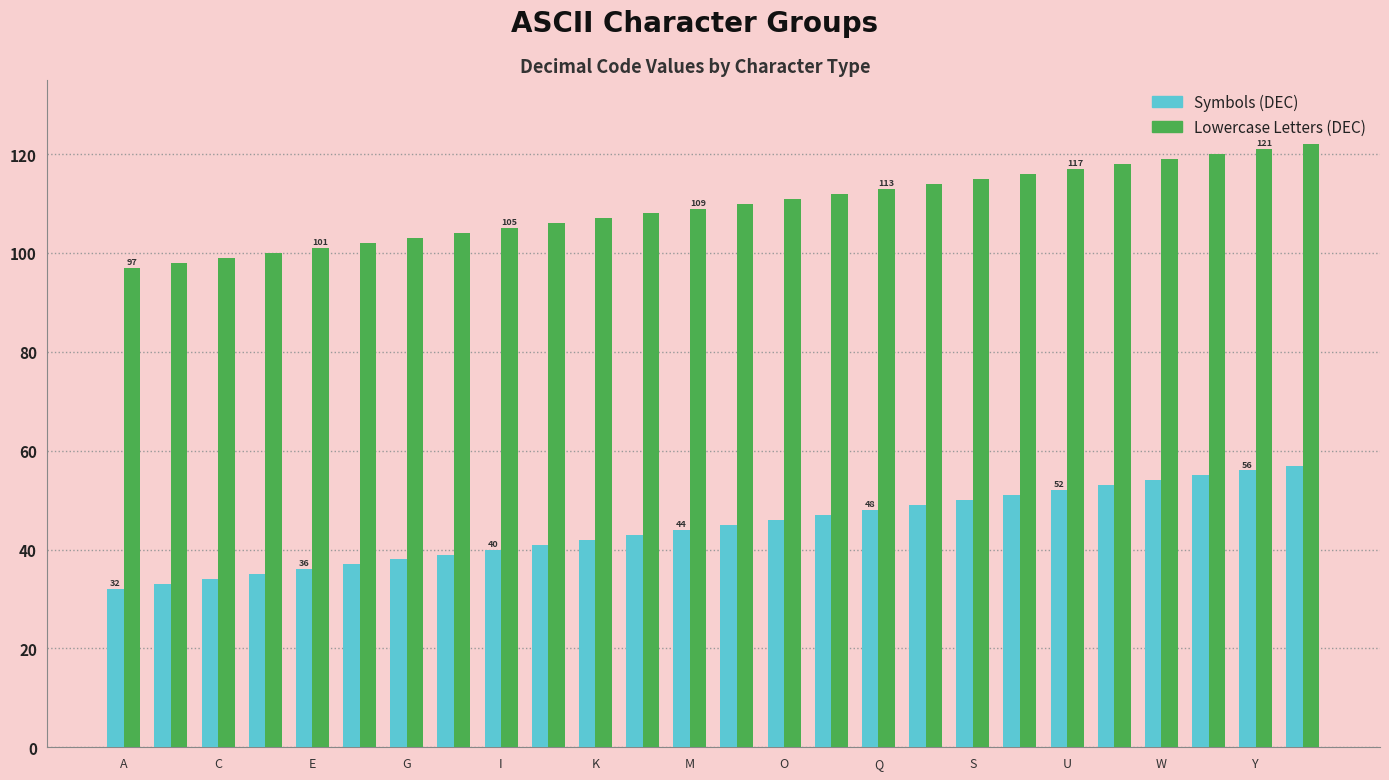

Which series has the largest total across all categories?

Lowercase Letters (DEC)